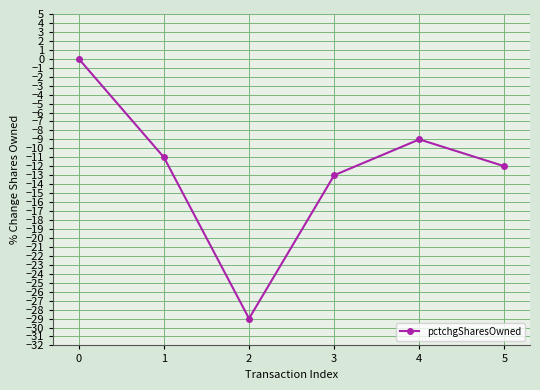

How many lines are shown in the chart?

1